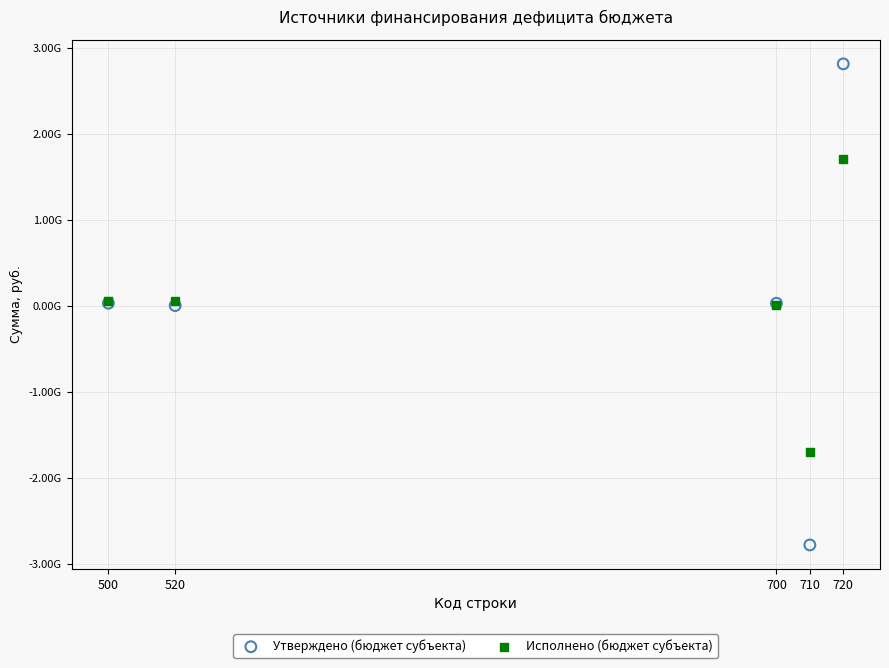

What are all the series names shown in the legend?

Утверждено (бюджет субъекта), Исполнено (бюджет субъекта)